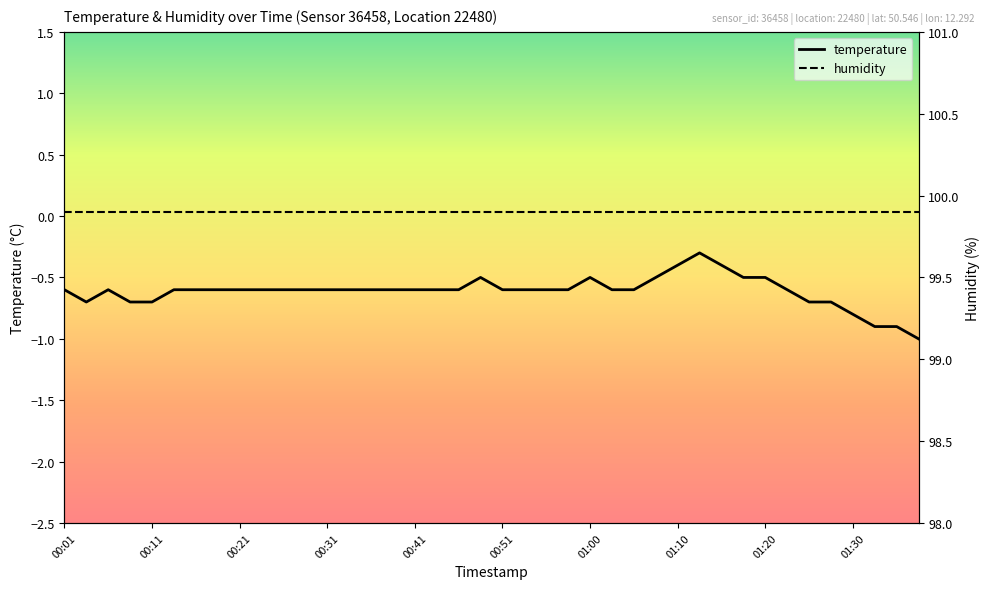

True or false: temperature and humidity intersect in this chart.

False